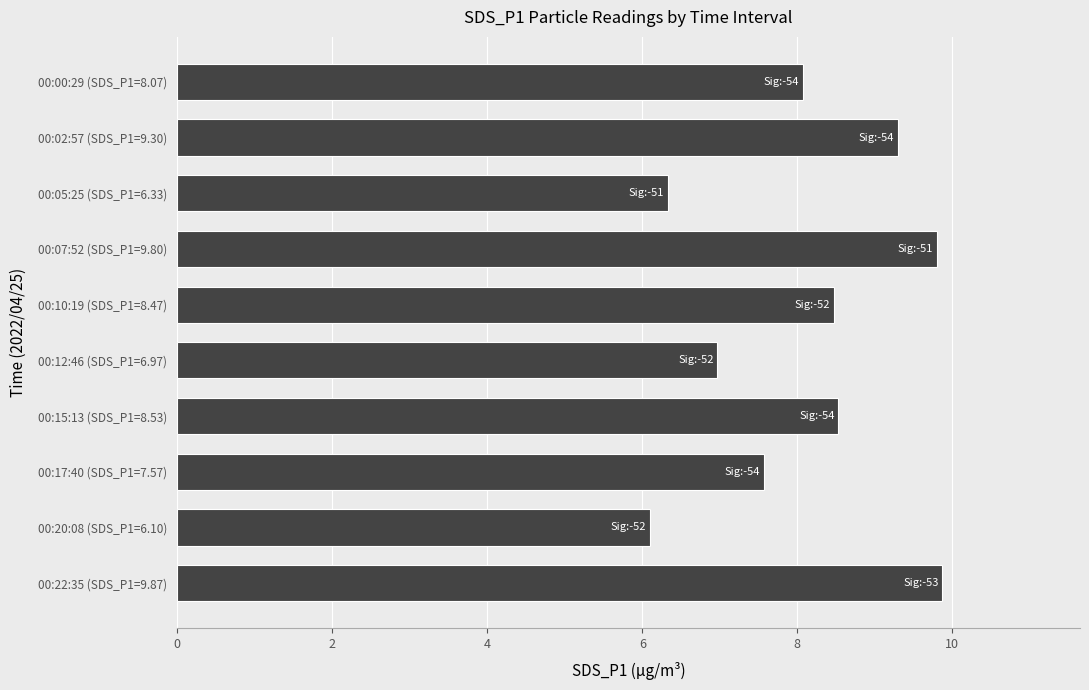

How many bars are there in total?

10